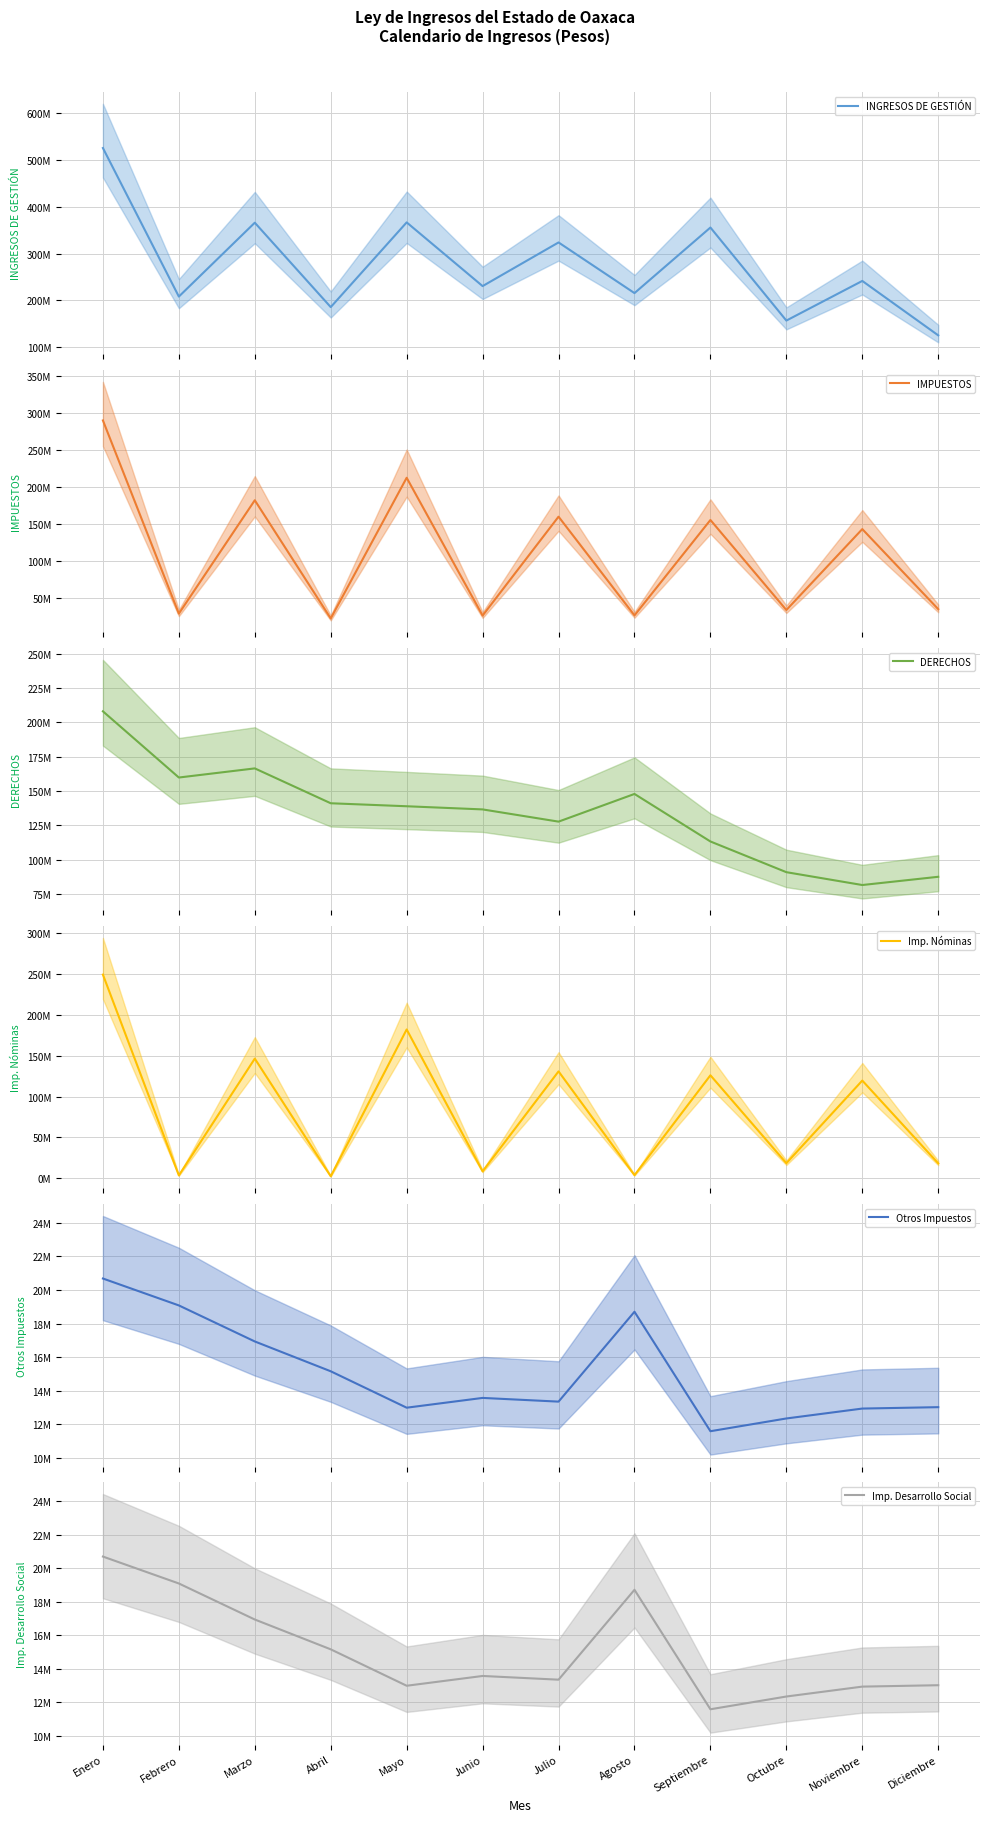

What value does the Imp. Nóminas series have at Agosto?

3931163